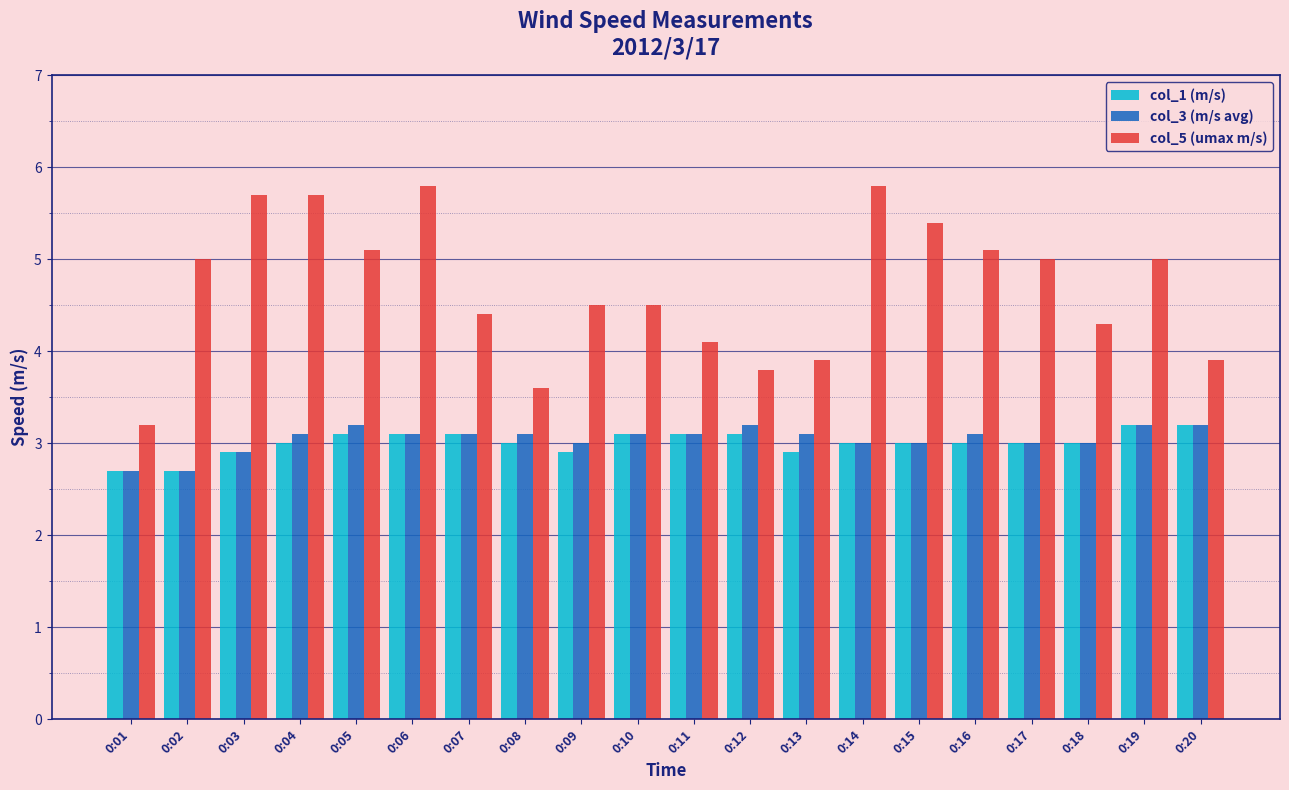

Reading left to right, list all the values displayed in this chart.

col_1 (m/s): 2.7	2.7	2.9	3.0	3.1	3.1	3.1	3.0	2.9	3.1	3.1	3.1	2.9	3.0	3.0	3.0	3.0	3.0	3.2	3.2
col_3 (m/s avg): 2.7	2.7	2.9	3.1	3.2	3.1	3.1	3.1	3.0	3.1	3.1	3.2	3.1	3.0	3.0	3.1	3.0	3.0	3.2	3.2
col_5 (umax m/s): 3.2	5.0	5.7	5.7	5.1	5.8	4.4	3.6	4.5	4.5	4.1	3.8	3.9	5.8	5.4	5.1	5.0	4.3	5.0	3.9